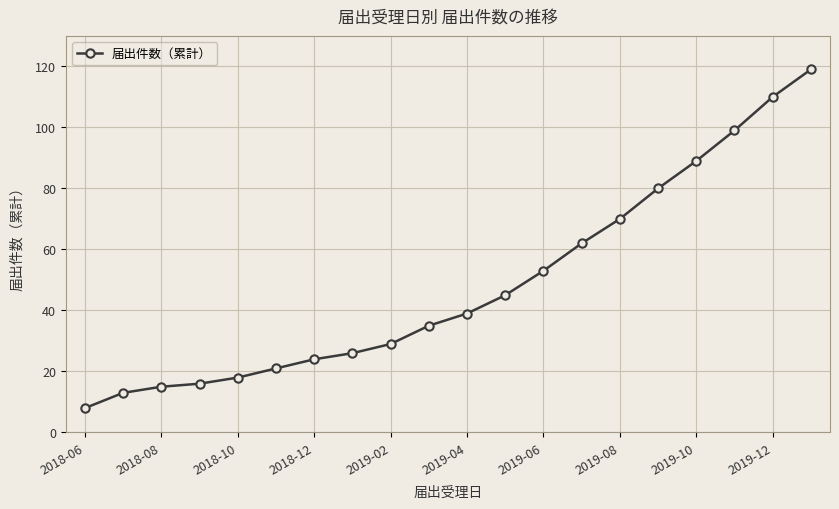

True or false: there are more than 2 points higher than both neighbors.

False